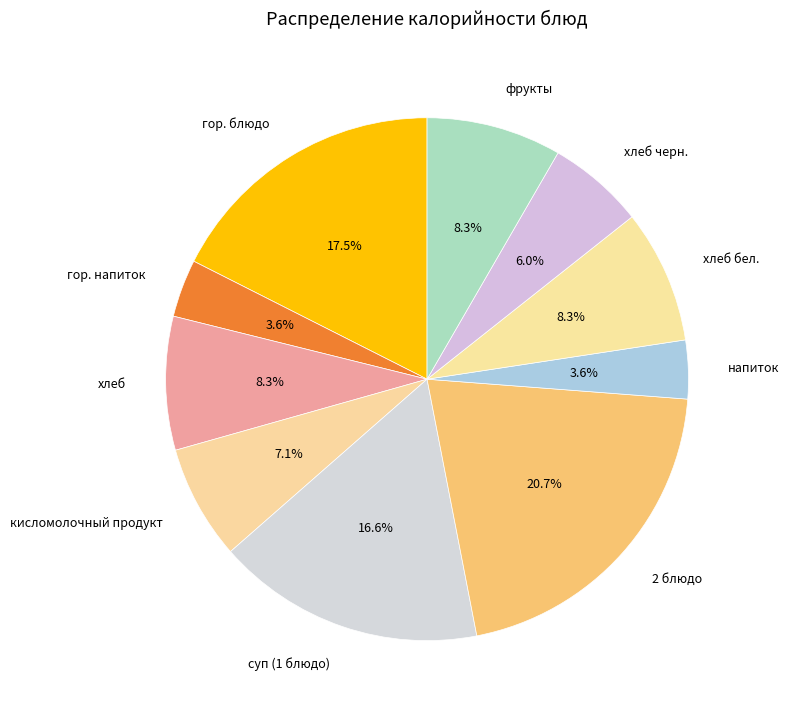

Between кисломолочный продукт and 2 блюдо, which is larger?

2 блюдо